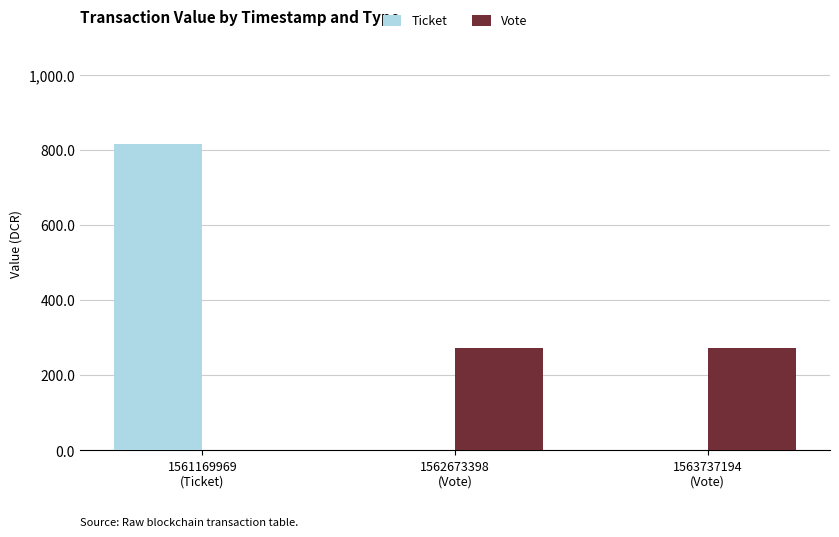

What is the sum of all Ticket values?

817.3